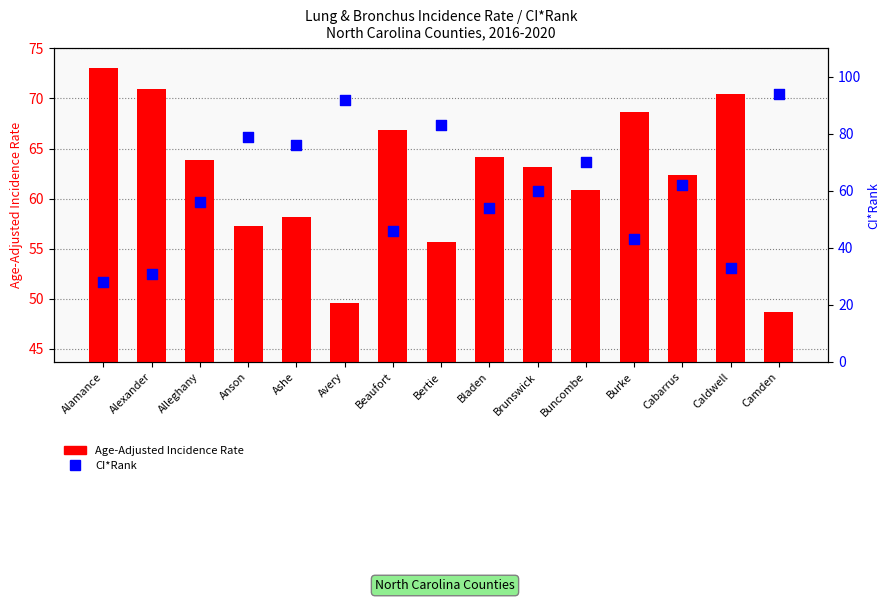

At how many categories does at least one series exceed 90?

2